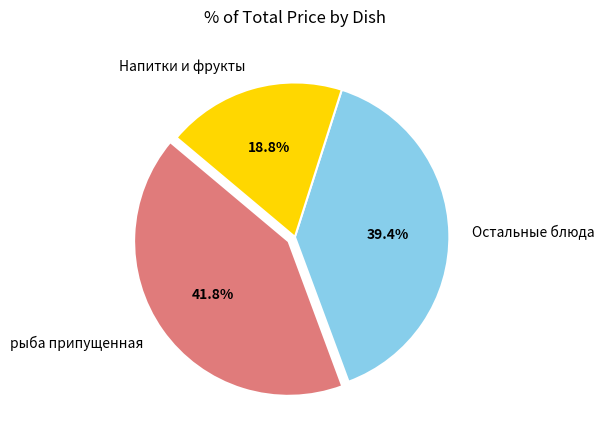

Count the number of slices in the pie.

3